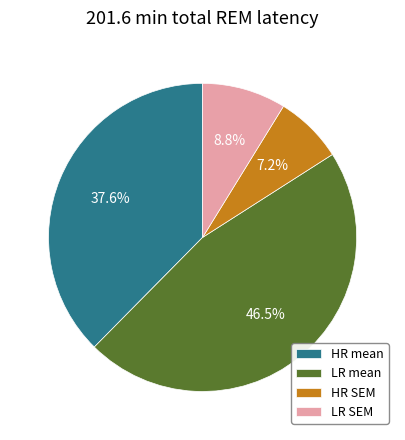

Does HR SEM account for over 50% of the chart?

No